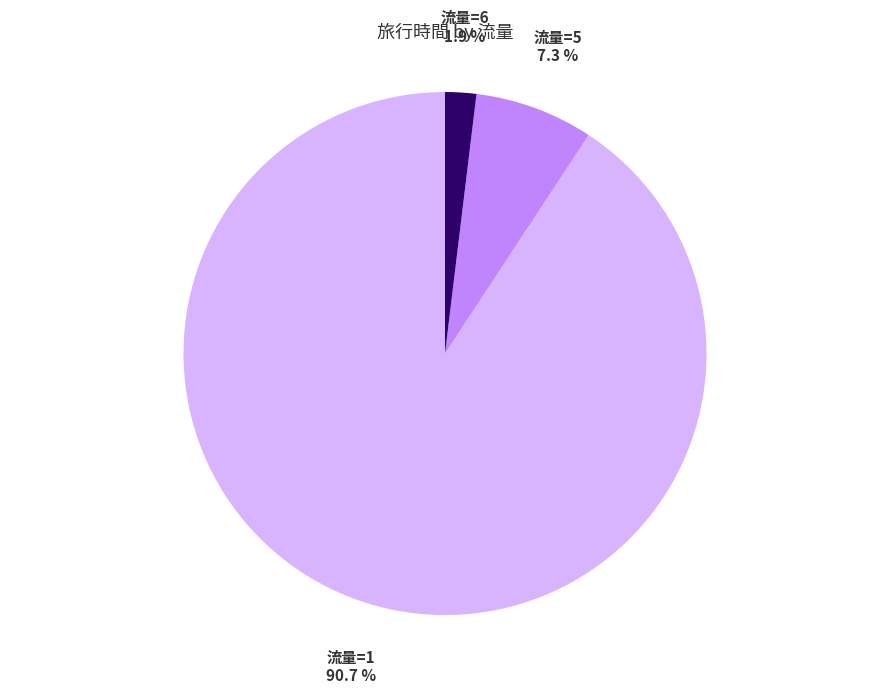

What is the largest slice in the pie chart?

流量=1